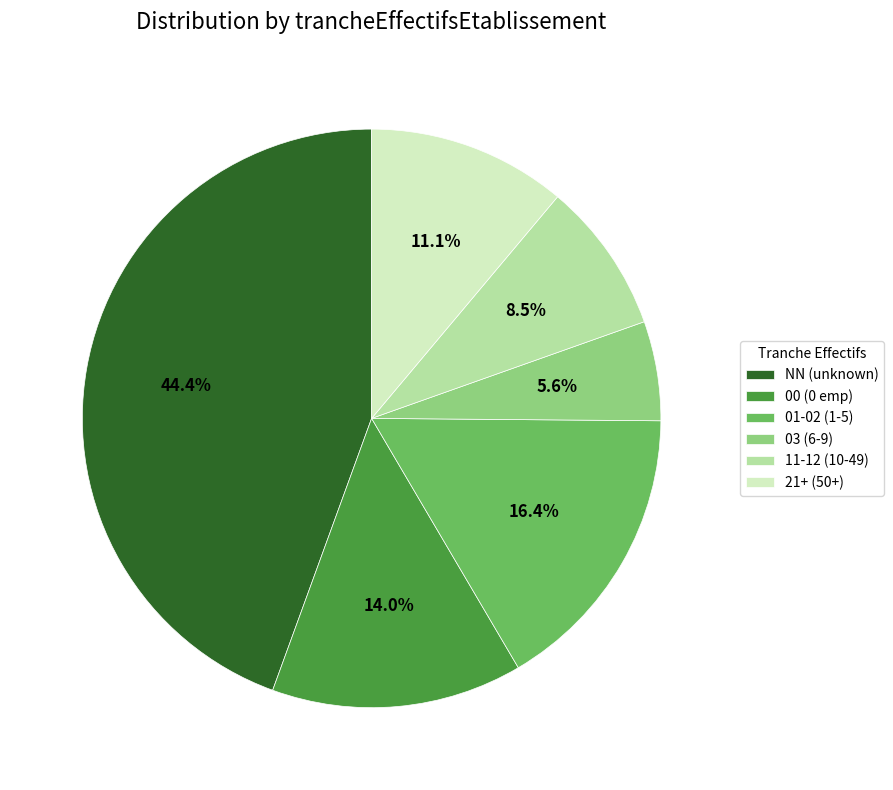

How many slices are in this pie chart?

6